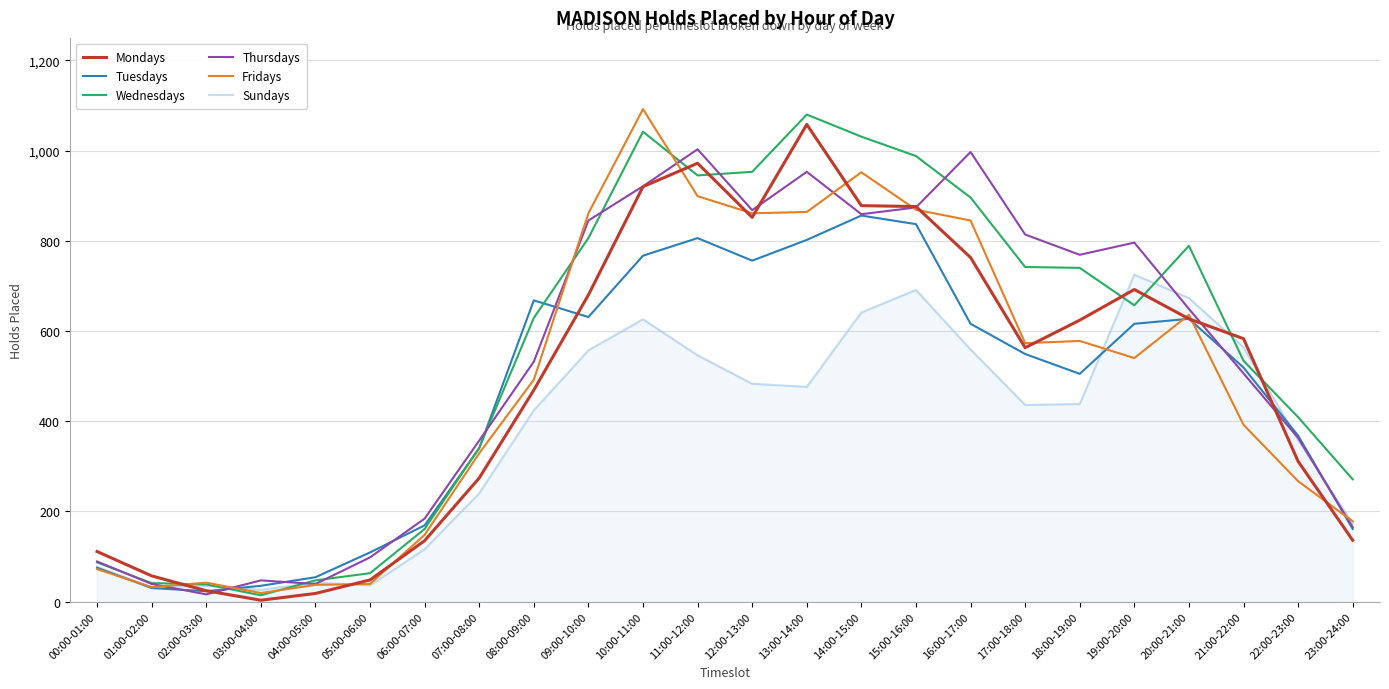

At which category does Mondays reach its first local valley?

03:00-04:00